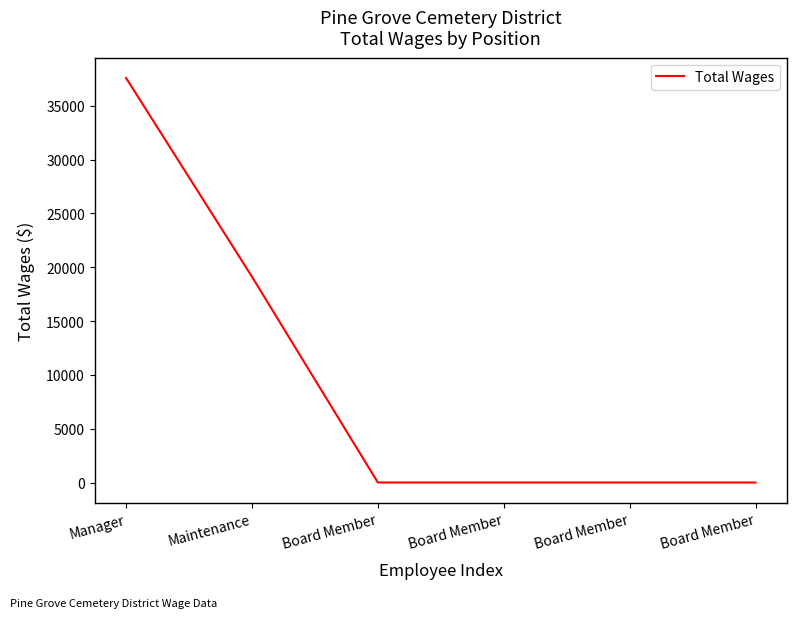

Is this an area chart (filled region under the line)?

No